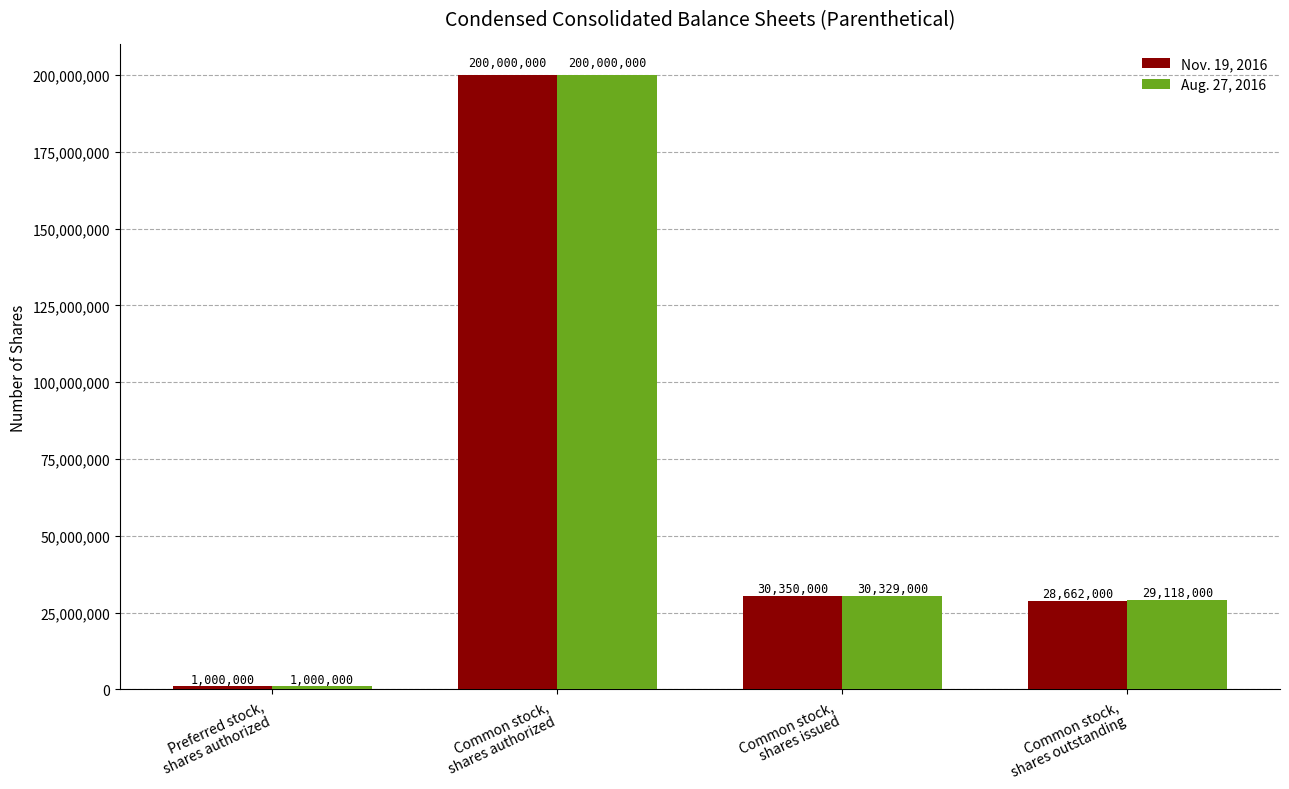

At how many categories does at least one series exceed 179140880?

1